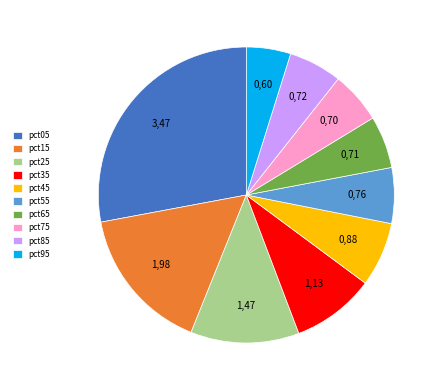

Is the sum of pct65 and pct55 greater than half?

No